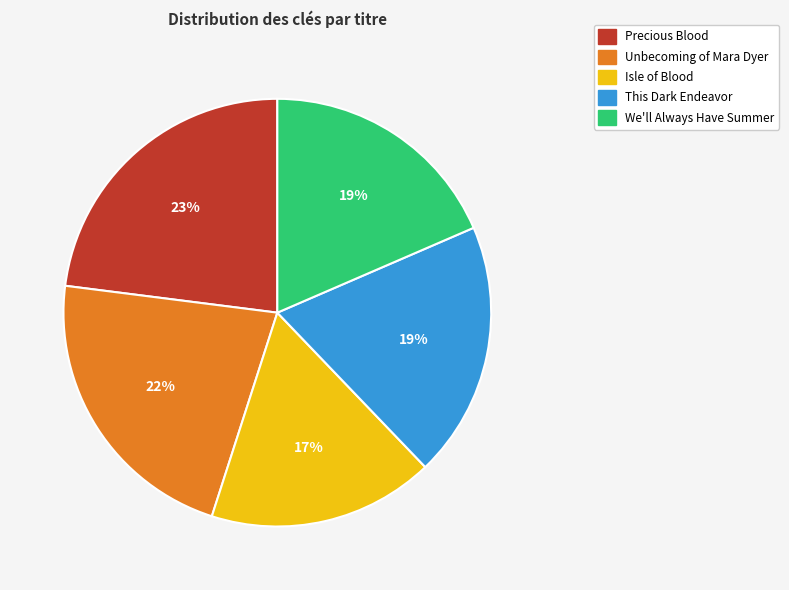

To the nearest percent, what portion does Isle of Blood represent?

17%